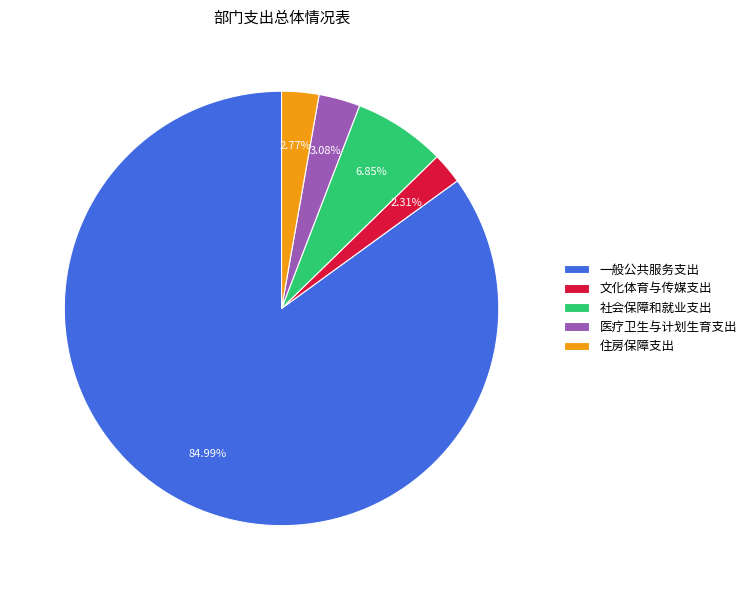

Which slice represents more than half of the pie?

一般公共服务支出